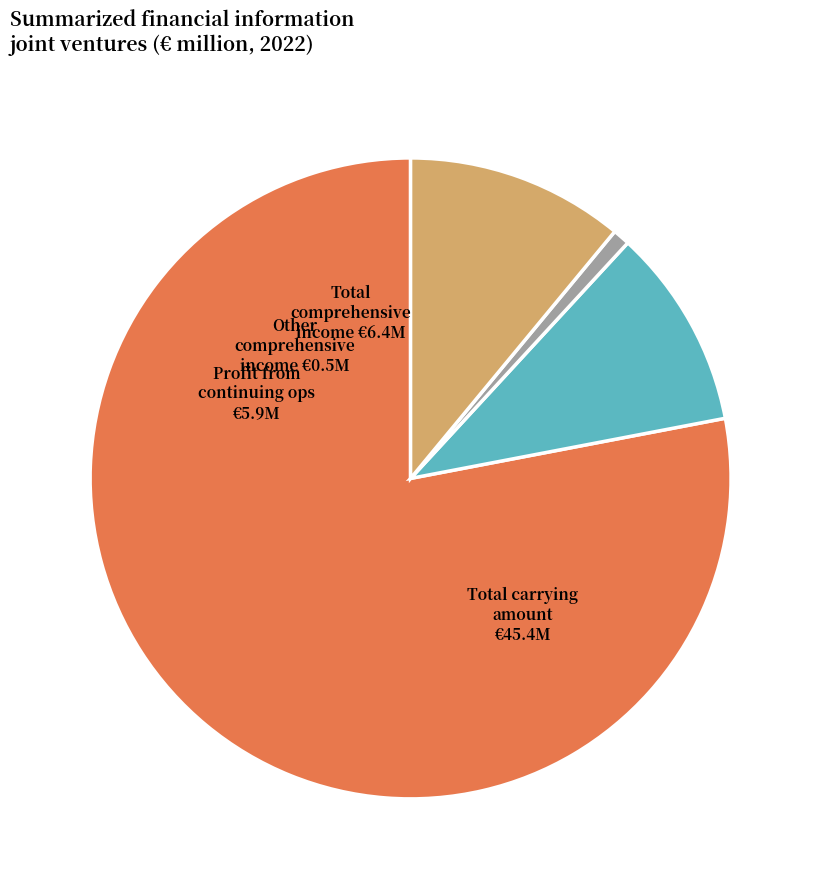

Is there a majority slice in this chart?

Yes